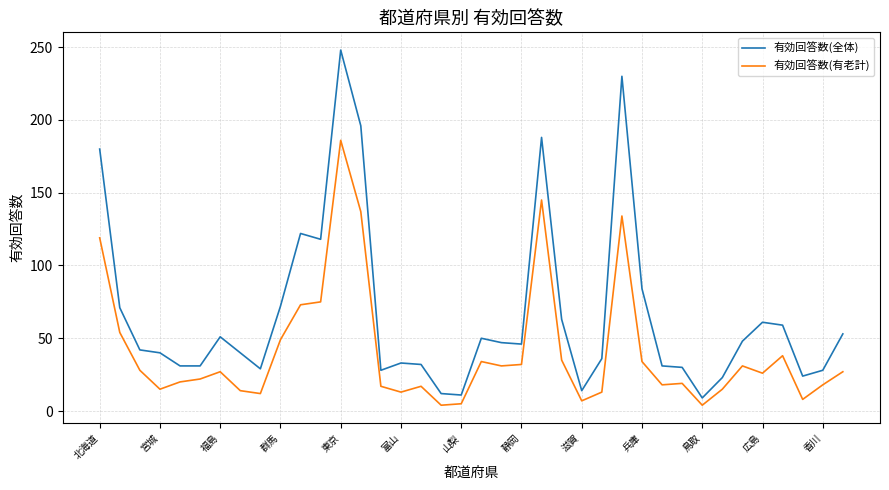

Which series has the largest range (max minus min)?

有効回答数(全体)